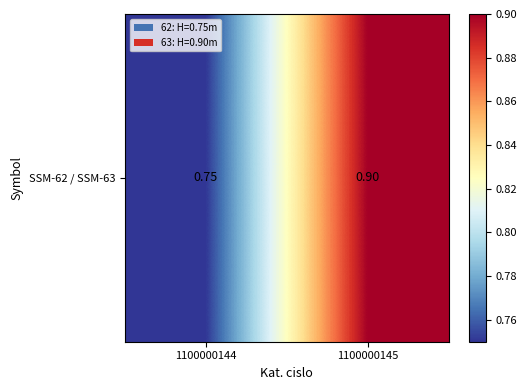

What is the difference between the values at 1100000145 and 1100000144?

0.2